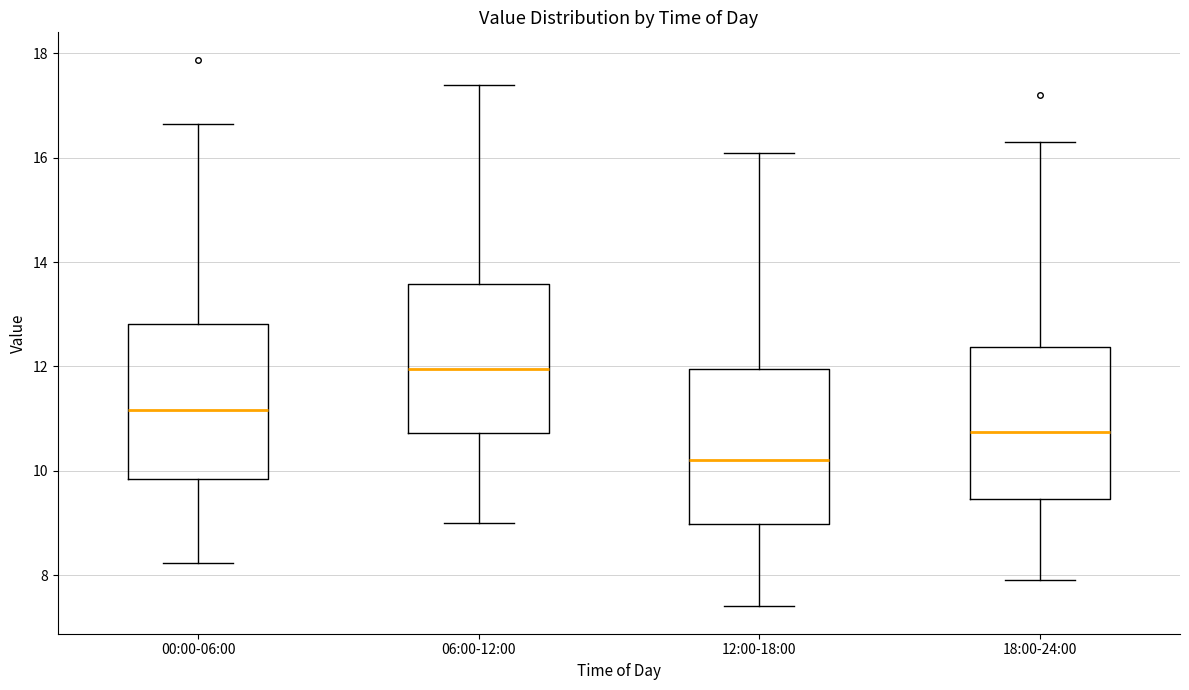

Where is the upper edge of the box for 12:00-18:00 on the y-axis? The values are not printed on the chart, so give them approximately, as read against the axis.

12.0